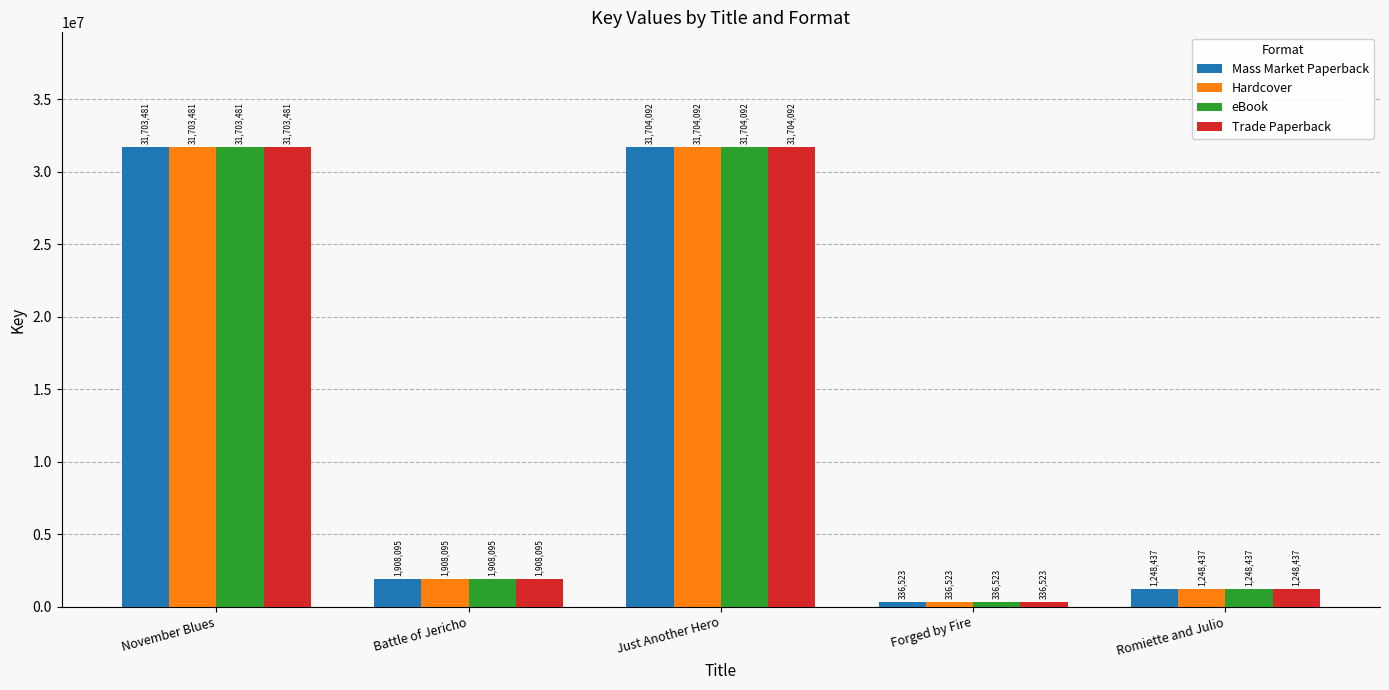

Is the value of Mass Market Paperback at November Blues greater than the value of eBook at Battle of Jericho?

Yes